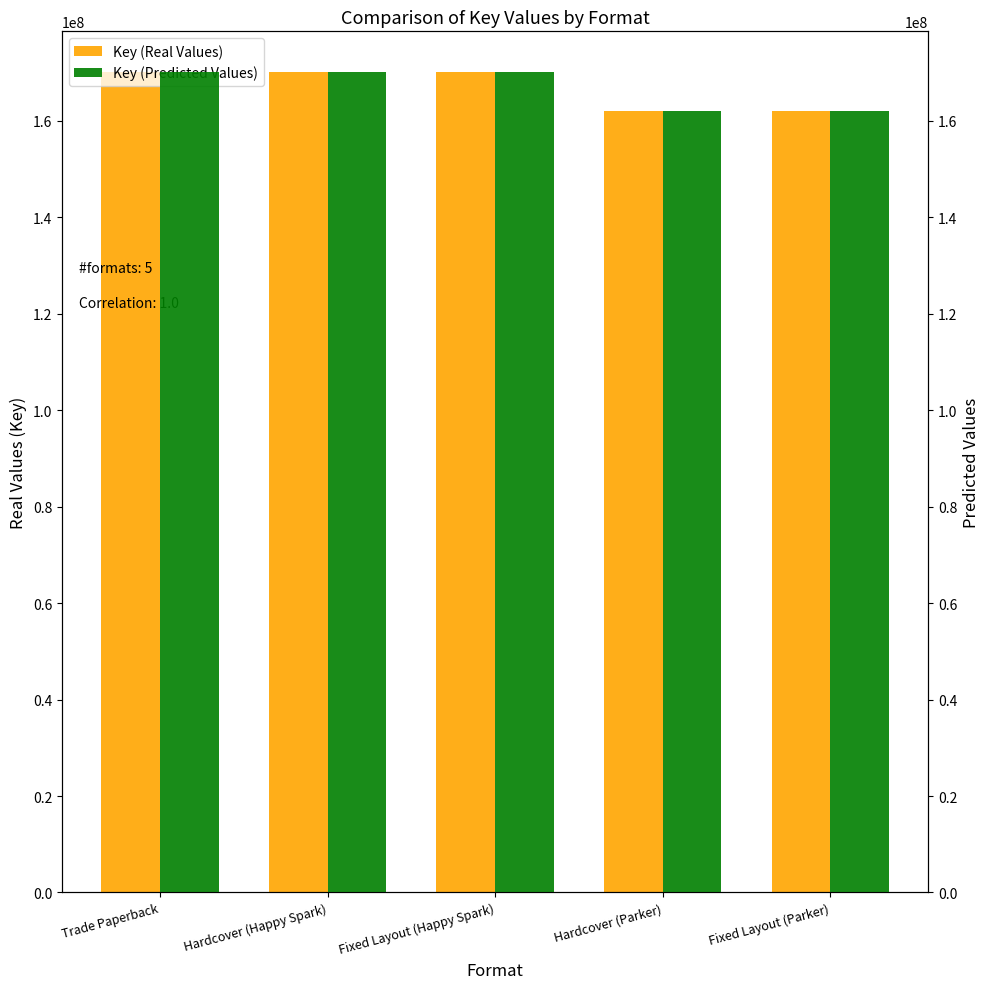

Which category has the lowest value across all series?

Hardcover (Parker)